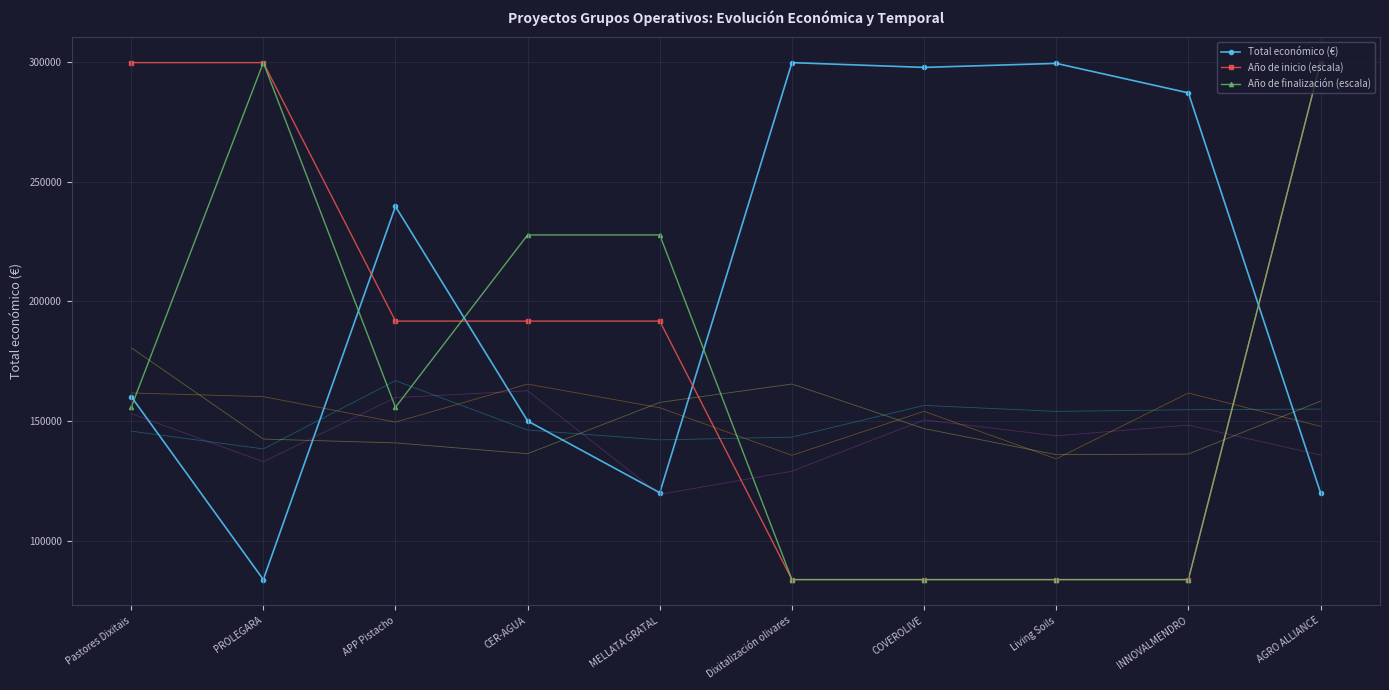

What is the difference between the highest and lowest values at Dixitalización olivares?

216267.0